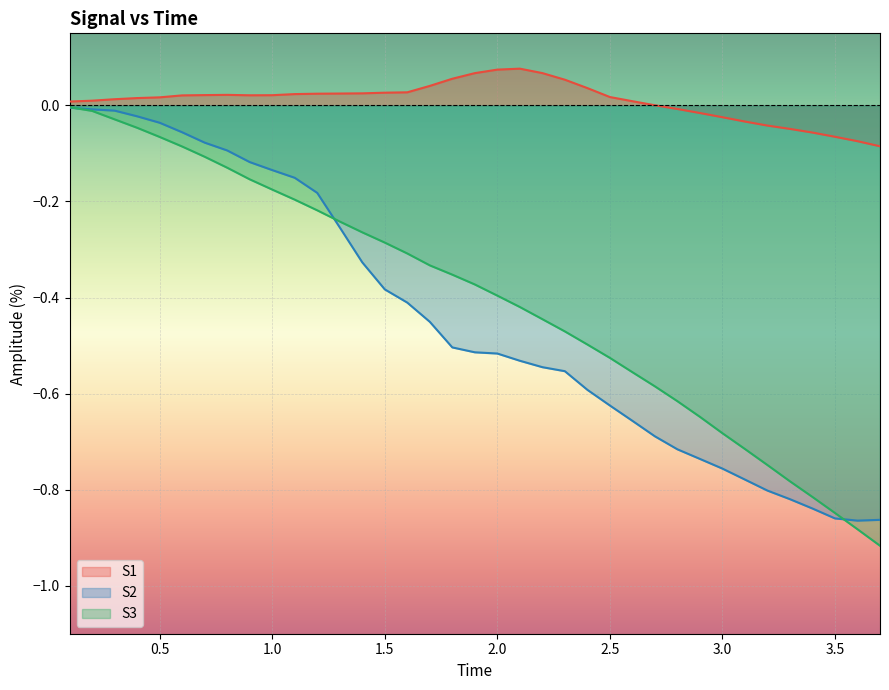

At which category does S2 reach its first local valley?

3.6